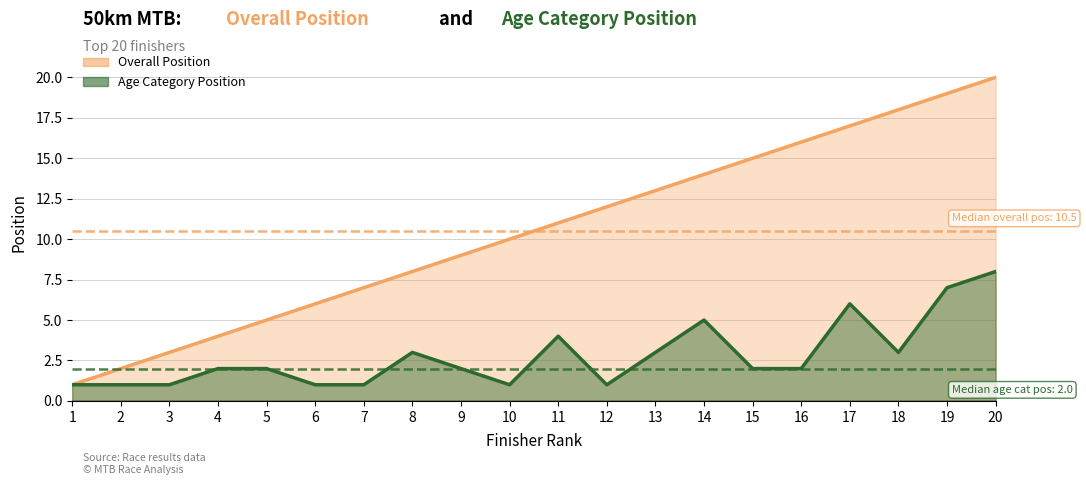

Reading left to right, extract all data points from this chart.

Overall Position: 1	2	3	4	5	6	7	8	9	10	11	12	13	14	15	16	17	18	19	20
Age Category Position: 1	1	1	2	2	1	1	3	2	1	4	1	3	5	2	2	6	3	7	8